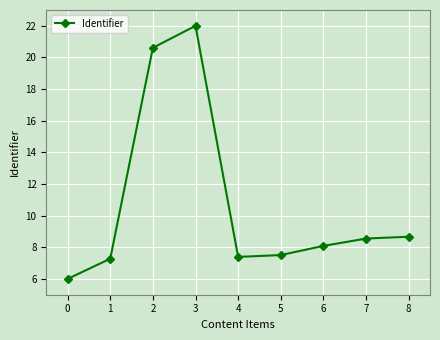

At which category does the data reach its first local peak?

3